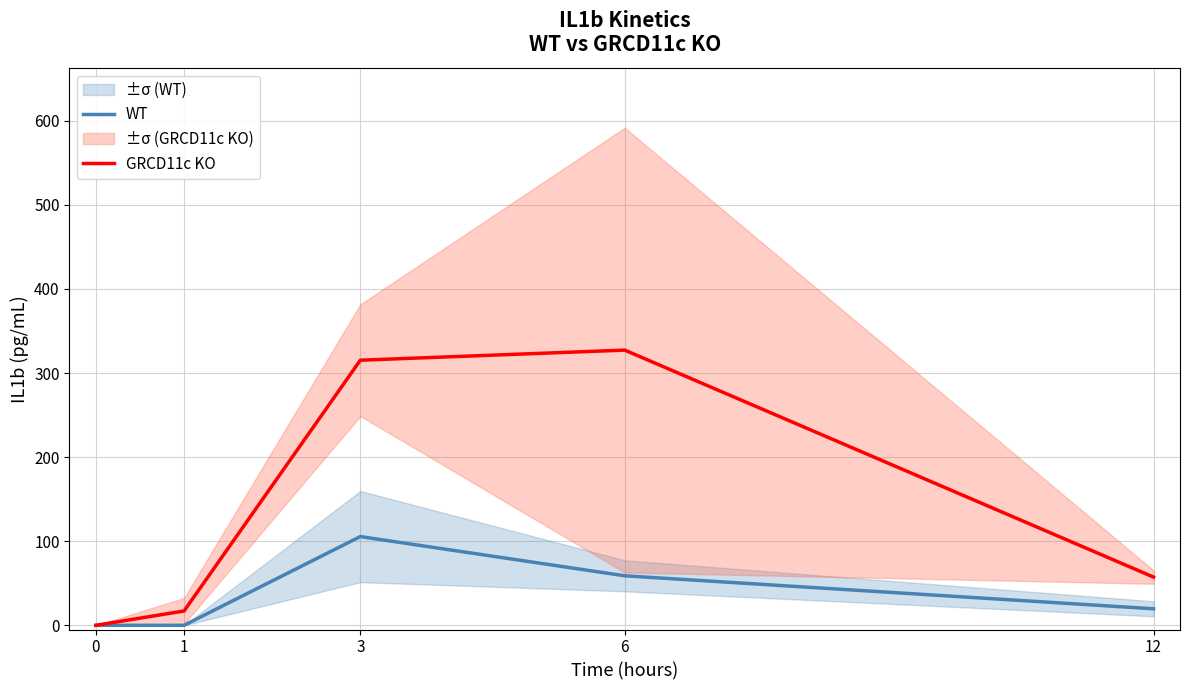

What is the difference between the maximum and minimum values in the GRCD11c KO series?

327.3